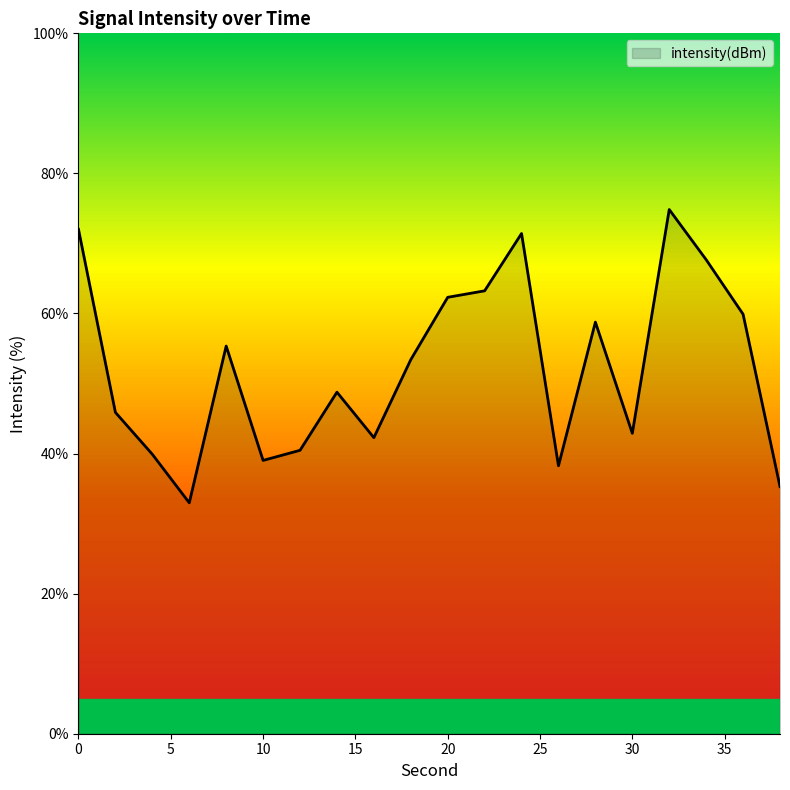

What is the maximum value shown in the chart?

74.8